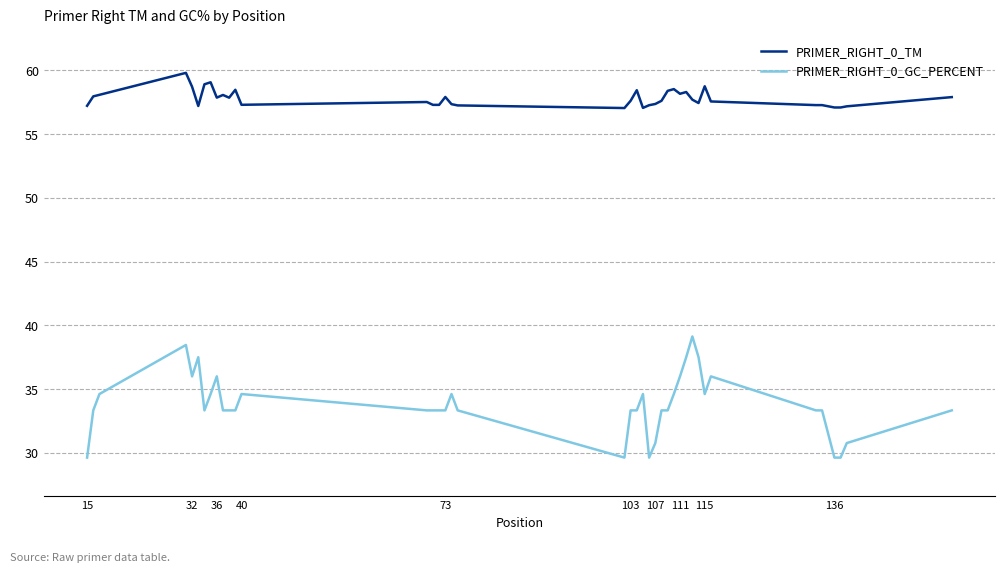

Which series has the largest total across all categories?

PRIMER_RIGHT_0_TM